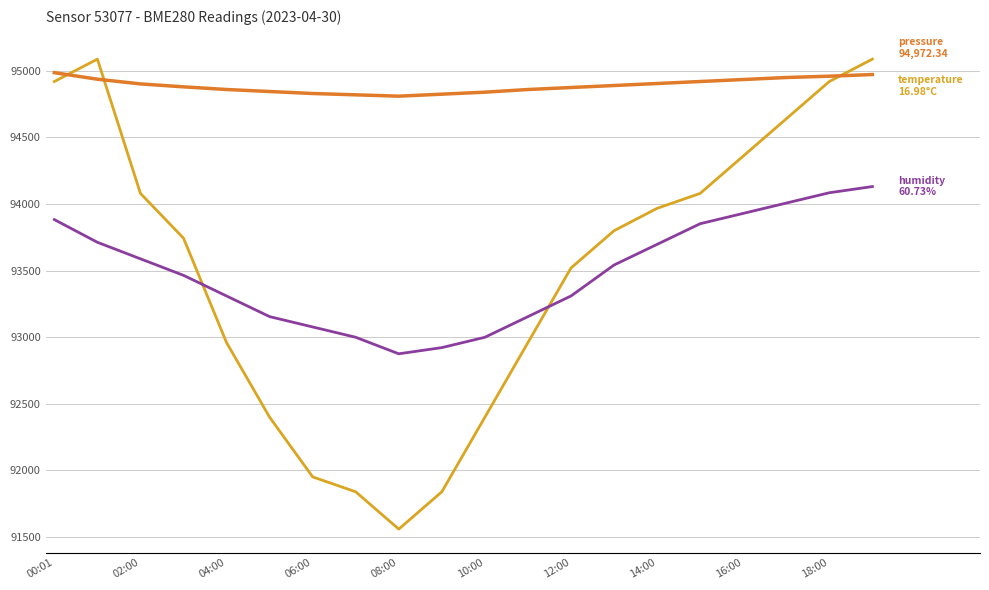

What is the smallest value displayed?

91560.0